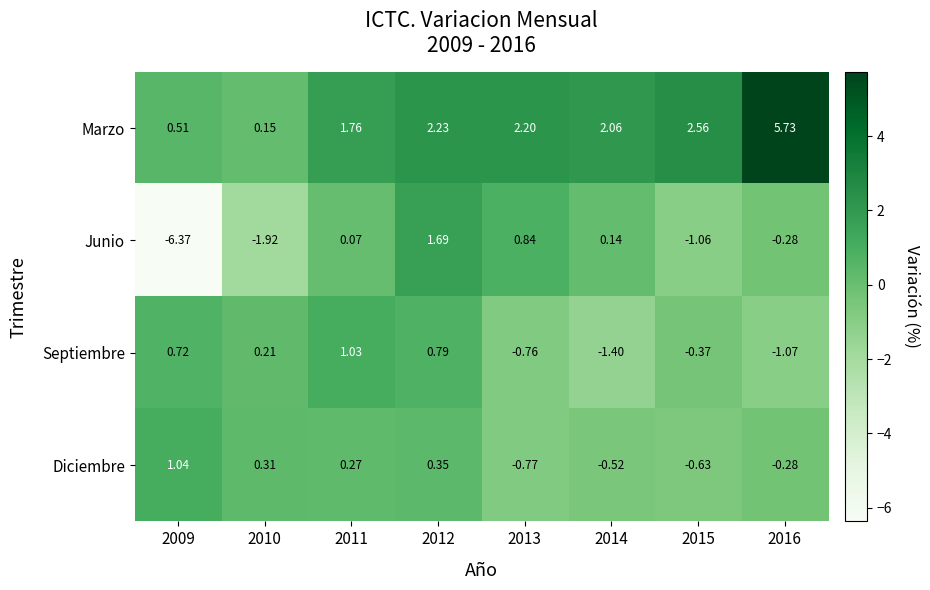

Which series has the widest spread of values?

Junio